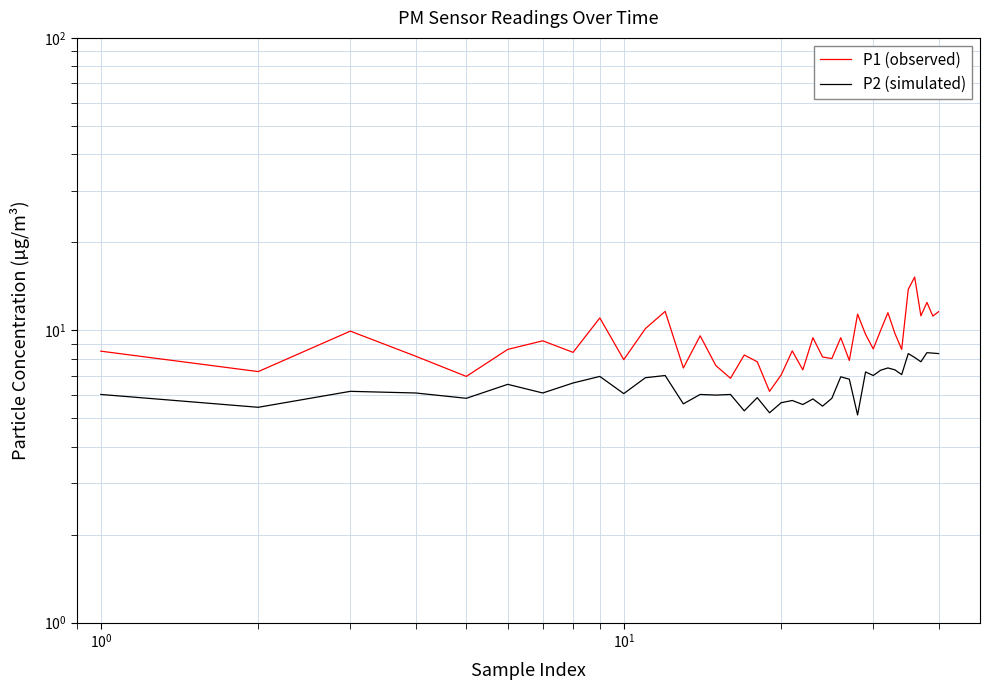

The P1 (observed) series shows 6.5 at 35. True or false?

False